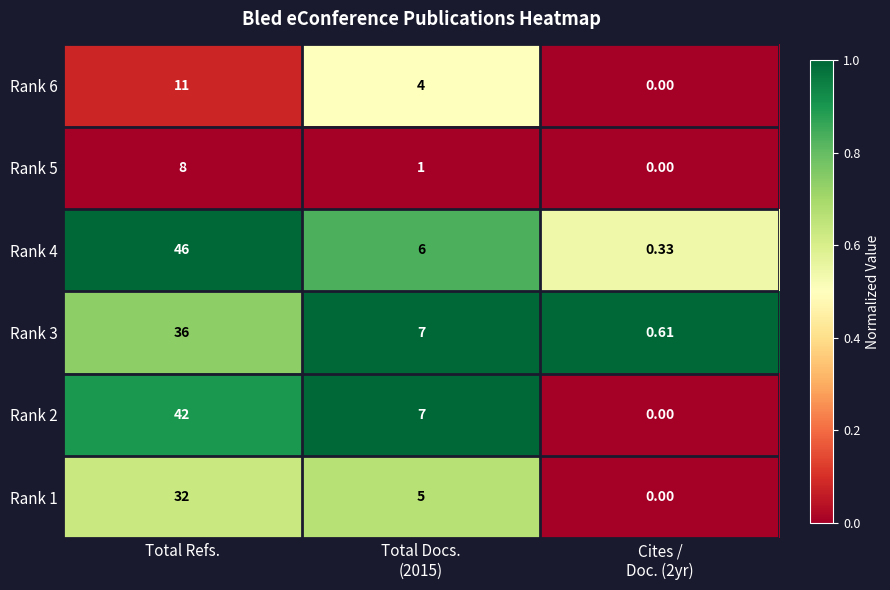

Which label corresponds to the largest value in the chart?

Total Refs.